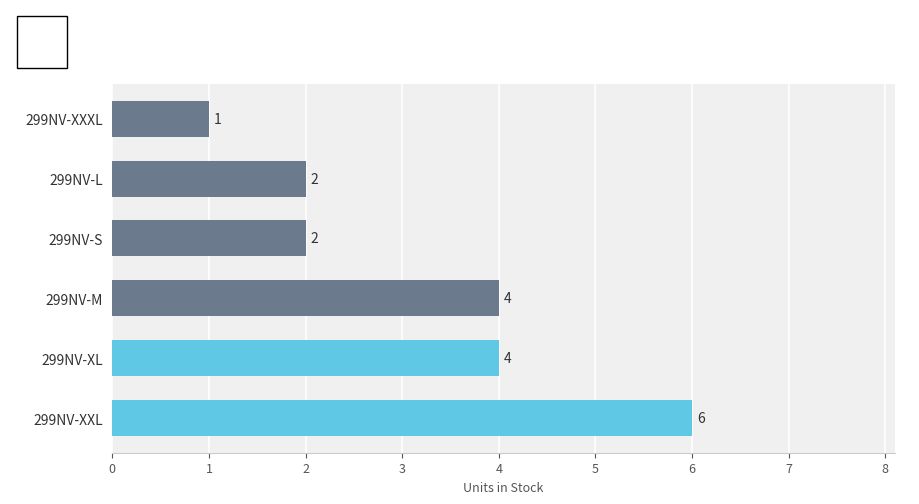

Between 299NV-XL and 299NV-S, which is larger?

299NV-XL